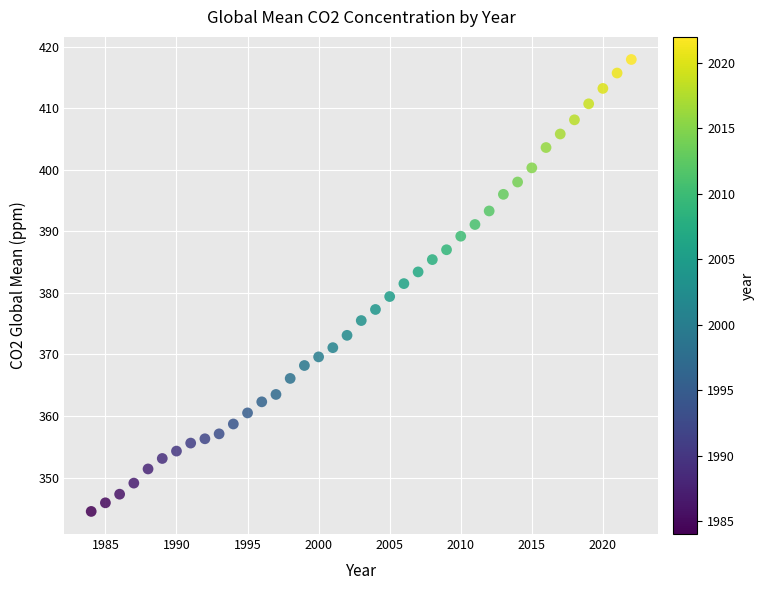

What is the range of Y values (max minus min)?

73.4